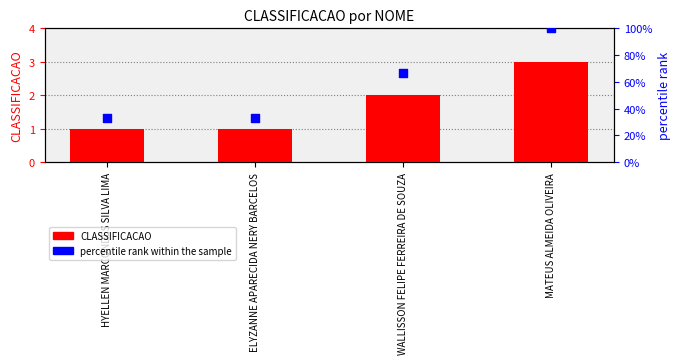

Which series has the widest spread of Y values?

percentile rank within the sample